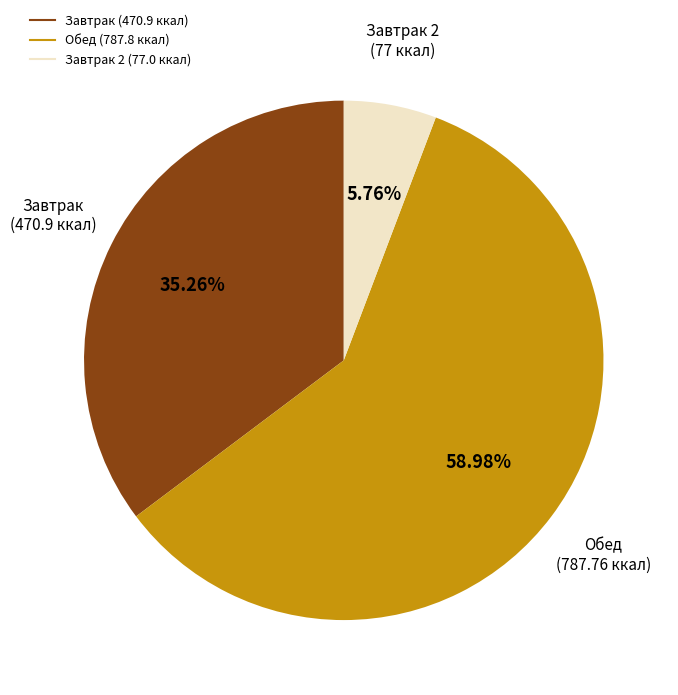

Does any single category account for the majority?

Yes